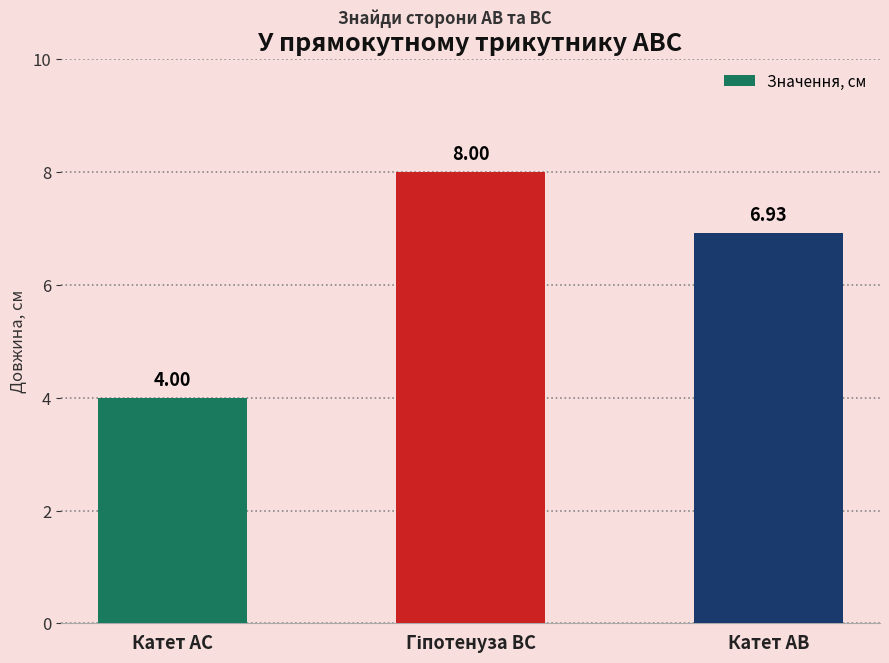

What is the label of the 3rd bar from the right?

Катет АС